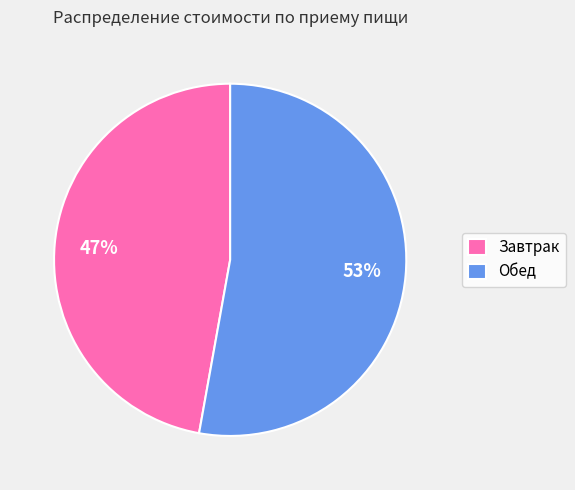

How many segments does this pie chart have?

2